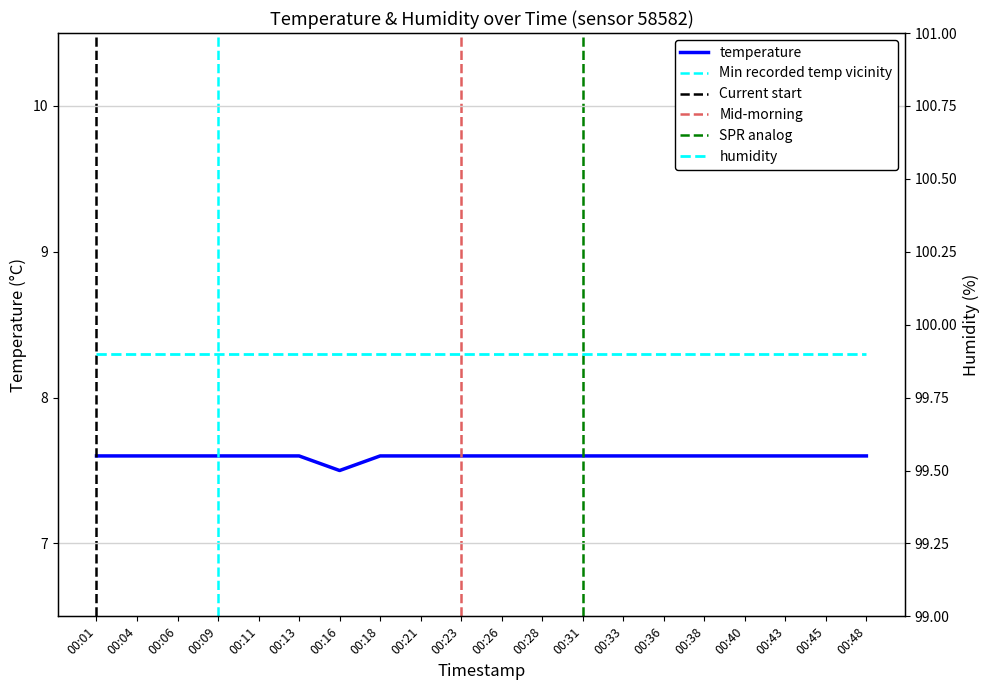

True or false: temperature has a value of 7.6 at 00:33.

True